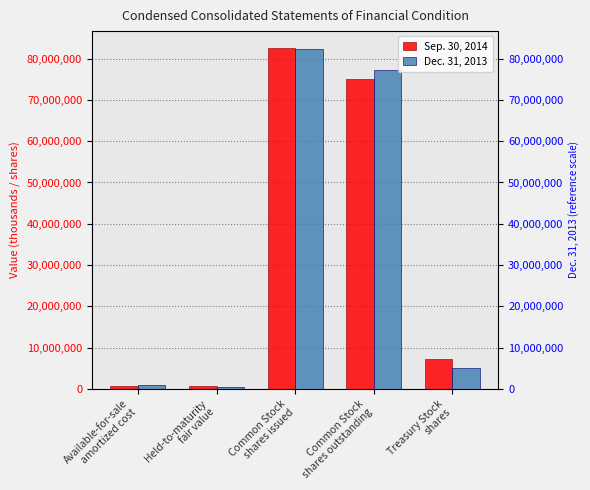

Does the chart contain stacked bars?

No